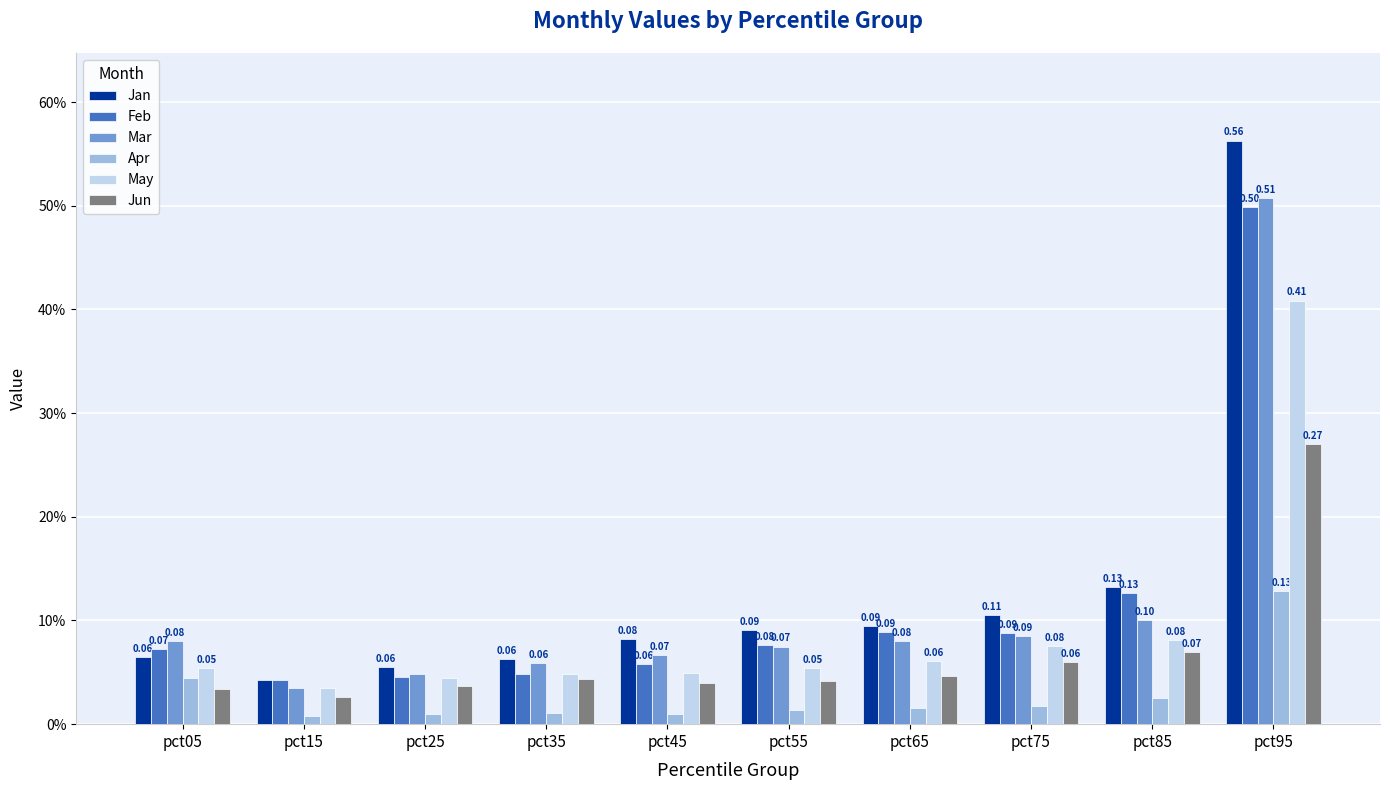

What is the sum of the Jan values at pct65 and pct45?

0.2